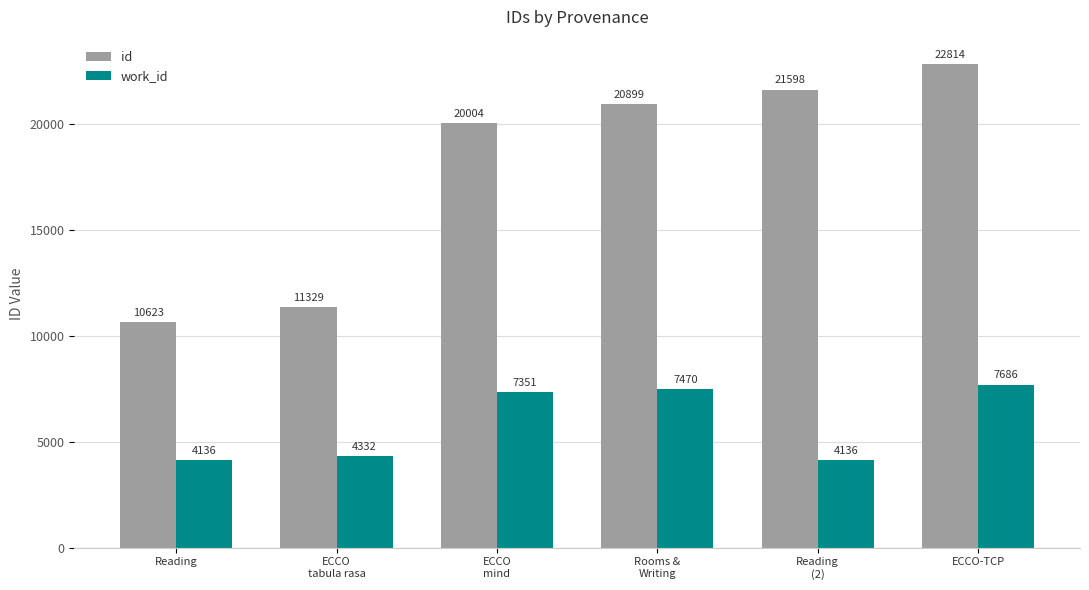

Rank the categories by id value from lowest to highest.

Reading, ECCO
tabula rasa, ECCO
mind, Rooms &
Writing, Reading
(2), ECCO-TCP